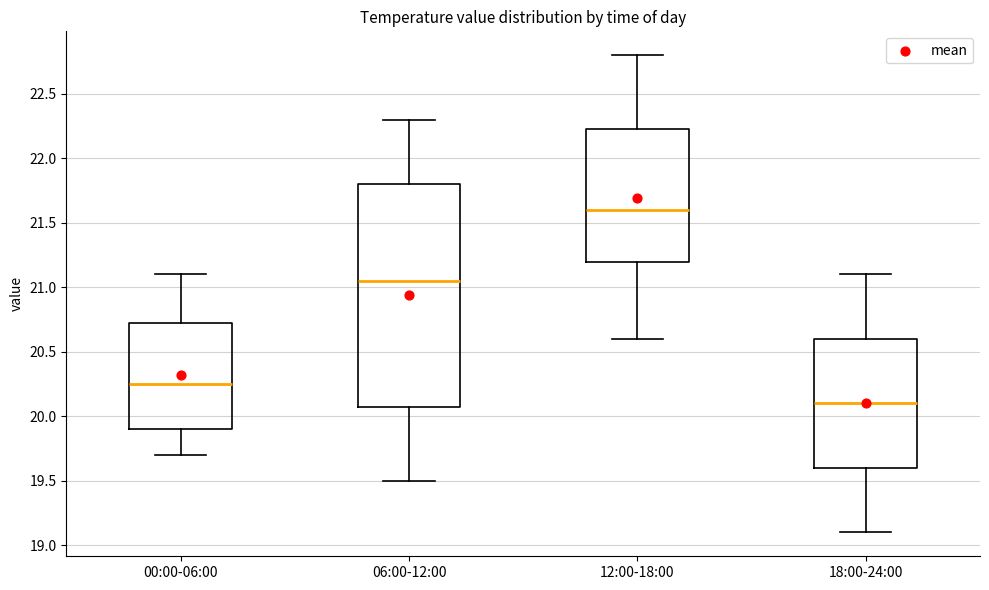

Which box has the highest median line?

12:00-18:00